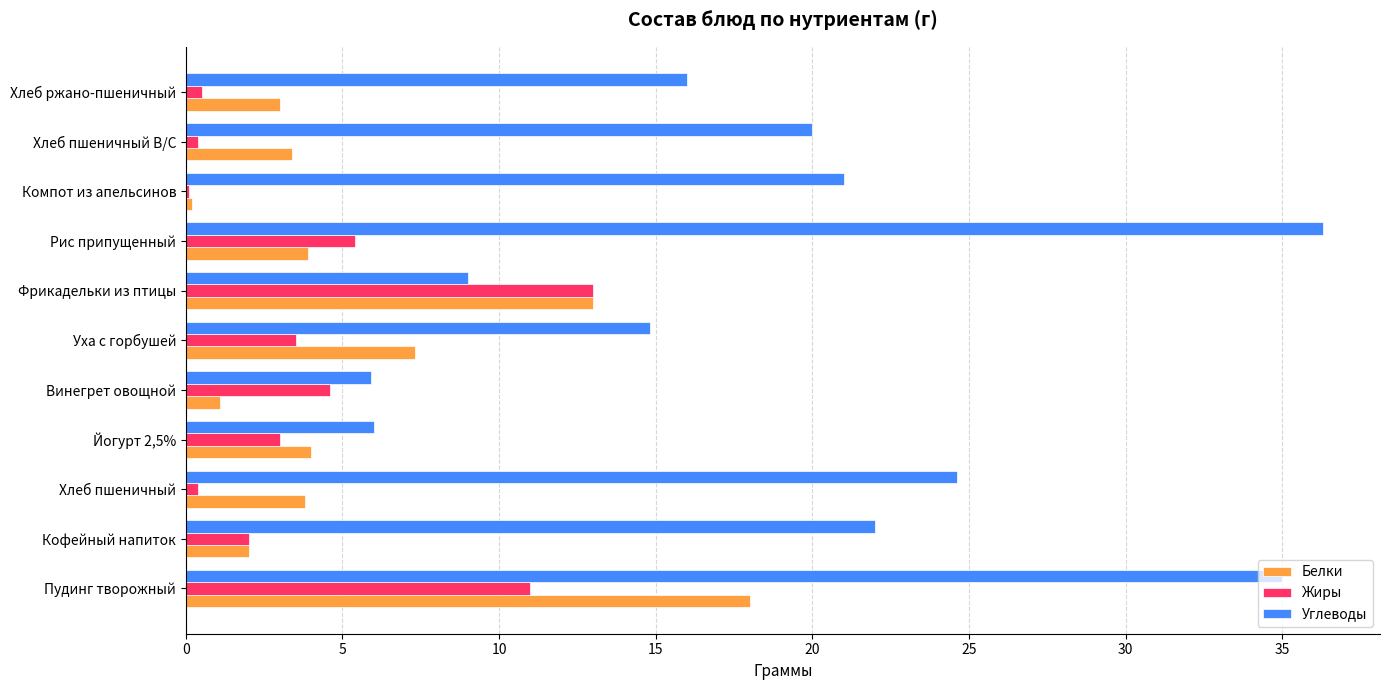

Is it true that Жиры equals 11.0 at Пудинг творожный?

True